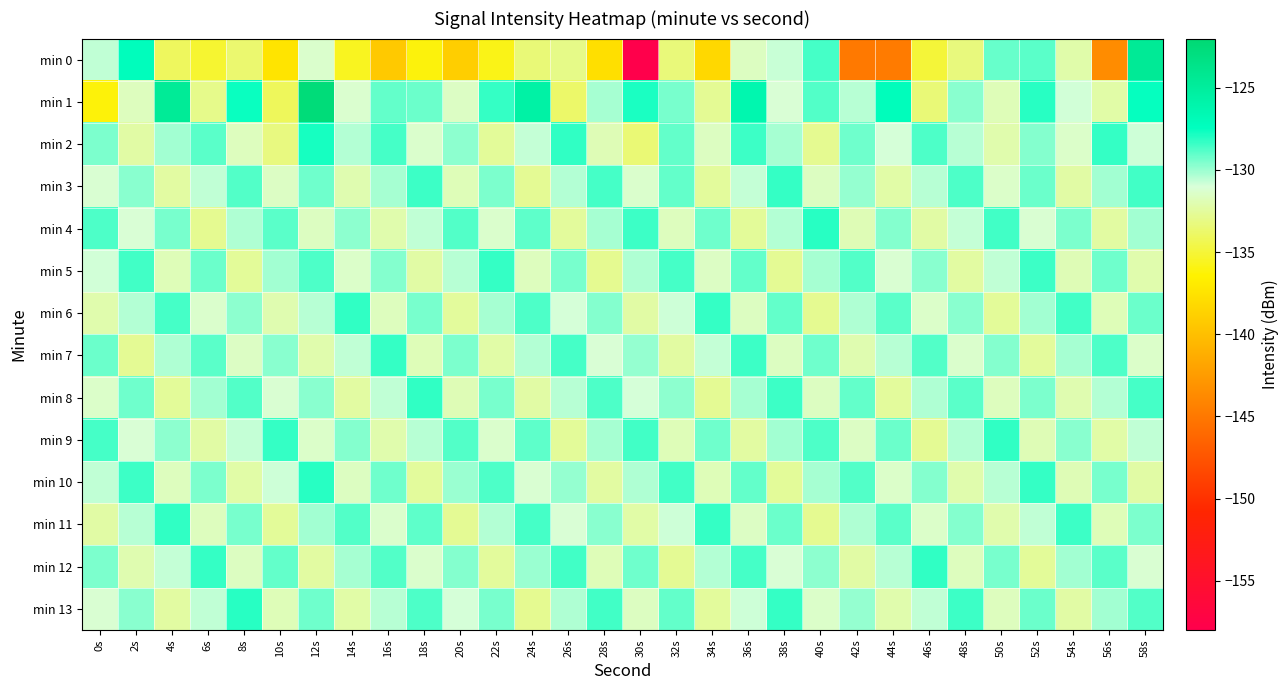

How many data points does each series have?

30